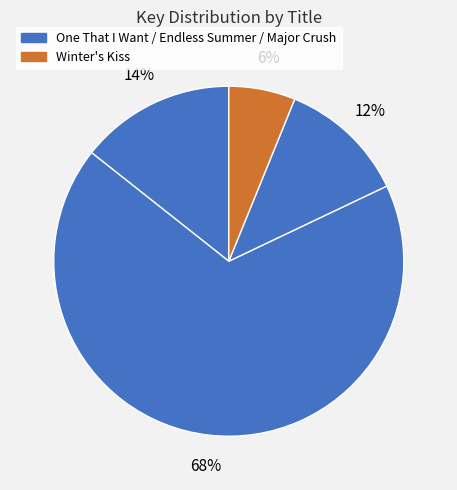

How many segments does this pie chart have?

4